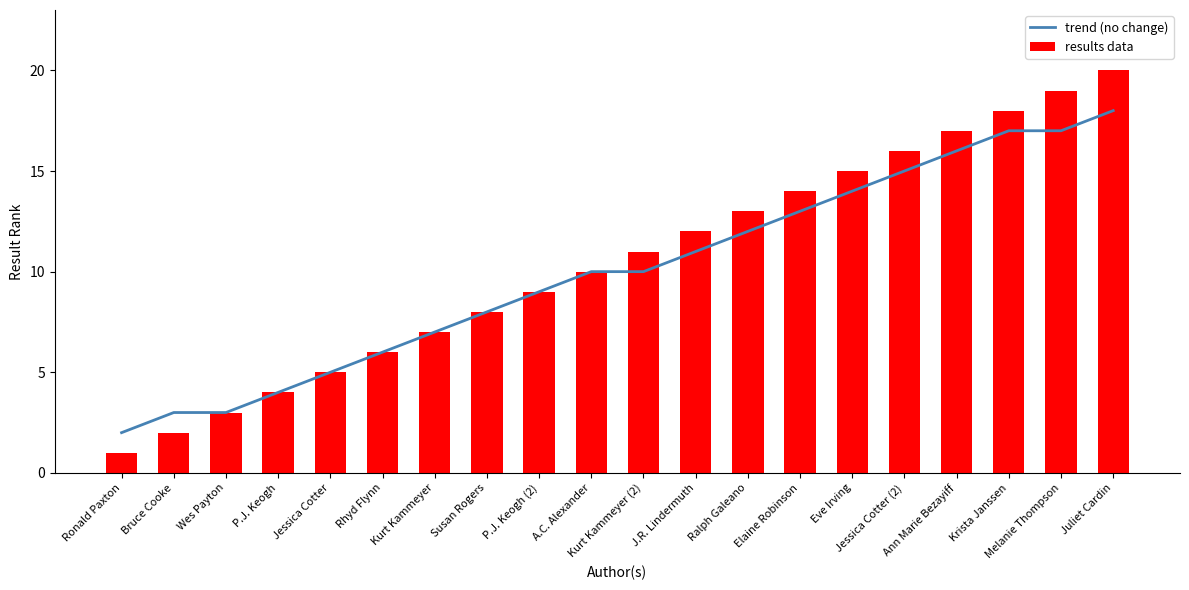

What is the difference between the second highest and second lowest values in the results data series?

17